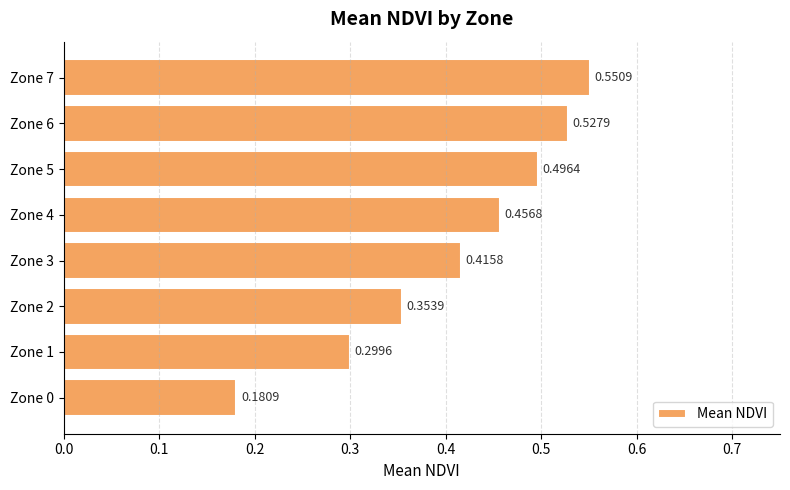

Between Zone 3 and Zone 7, which is larger?

Zone 7